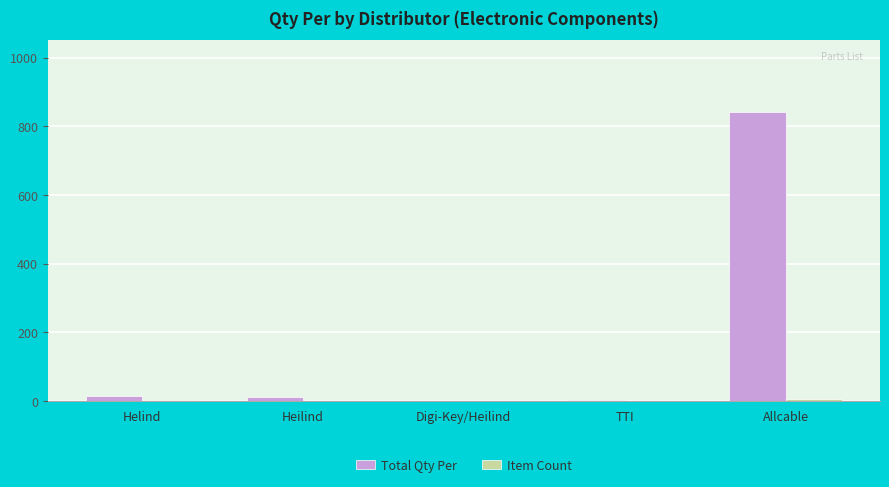

What is the difference between the Total Qty Per values at Digi-Key/Heilind and Allcable?

839